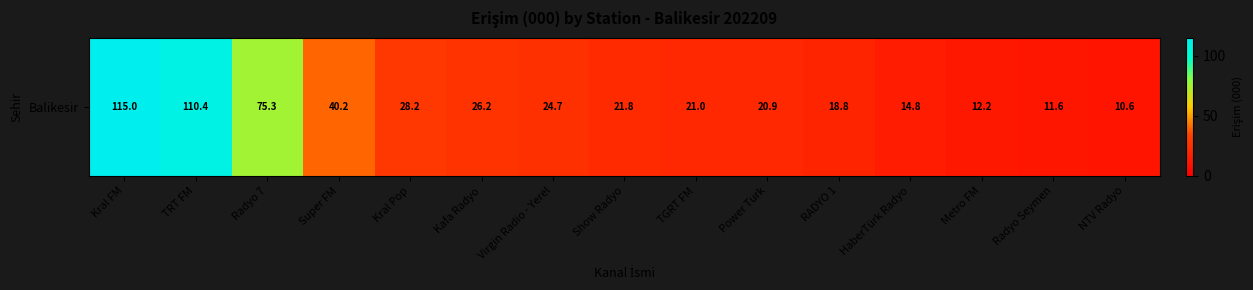

The chart shows a value of 41.2 at Kral Pop. True or false?

False